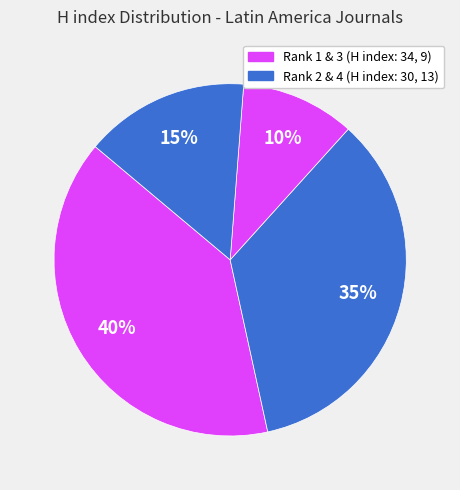

To the nearest percent, what is the average slice percentage?

25%